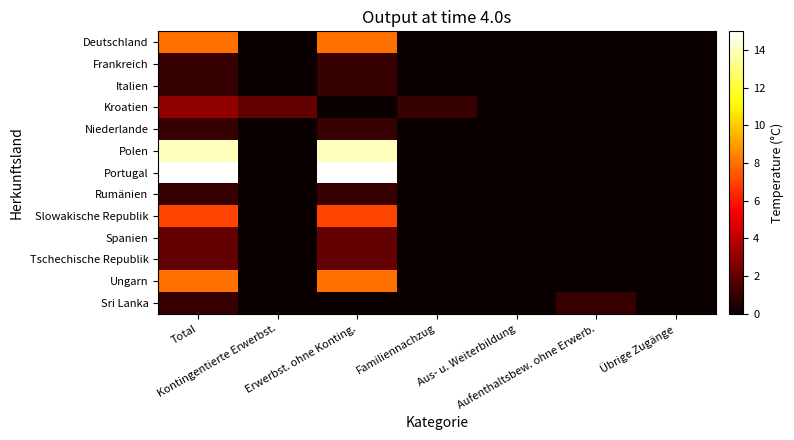

Reading left to right, transcribe all the data shown in this chart.

Deutschland: Total=8	Kontingentierte Erwerbst.=0	Erwerbst. ohne Konting.=8	Familiennachzug=0	Aus- u. Weiterbildung=0	Aufenthaltsbew. ohne Erwerb.=0	Übrige Zugänge=0
Frankreich: Total=1	Kontingentierte Erwerbst.=0	Erwerbst. ohne Konting.=1	Familiennachzug=0	Aus- u. Weiterbildung=0	Aufenthaltsbew. ohne Erwerb.=0	Übrige Zugänge=0
Italien: Total=1	Kontingentierte Erwerbst.=0	Erwerbst. ohne Konting.=1	Familiennachzug=0	Aus- u. Weiterbildung=0	Aufenthaltsbew. ohne Erwerb.=0	Übrige Zugänge=0
Kroatien: Total=3	Kontingentierte Erwerbst.=2	Erwerbst. ohne Konting.=0	Familiennachzug=1	Aus- u. Weiterbildung=0	Aufenthaltsbew. ohne Erwerb.=0	Übrige Zugänge=0
Niederlande: Total=1	Kontingentierte Erwerbst.=0	Erwerbst. ohne Konting.=1	Familiennachzug=0	Aus- u. Weiterbildung=0	Aufenthaltsbew. ohne Erwerb.=0	Übrige Zugänge=0
Polen: Total=14	Kontingentierte Erwerbst.=0	Erwerbst. ohne Konting.=14	Familiennachzug=0	Aus- u. Weiterbildung=0	Aufenthaltsbew. ohne Erwerb.=0	Übrige Zugänge=0
Portugal: Total=15	Kontingentierte Erwerbst.=0	Erwerbst. ohne Konting.=15	Familiennachzug=0	Aus- u. Weiterbildung=0	Aufenthaltsbew. ohne Erwerb.=0	Übrige Zugänge=0
Rumänien: Total=1	Kontingentierte Erwerbst.=0	Erwerbst. ohne Konting.=1	Familiennachzug=0	Aus- u. Weiterbildung=0	Aufenthaltsbew. ohne Erwerb.=0	Übrige Zugänge=0
Slowakische Republik: Total=7	Kontingentierte Erwerbst.=0	Erwerbst. ohne Konting.=7	Familiennachzug=0	Aus- u. Weiterbildung=0	Aufenthaltsbew. ohne Erwerb.=0	Übrige Zugänge=0
Spanien: Total=2	Kontingentierte Erwerbst.=0	Erwerbst. ohne Konting.=2	Familiennachzug=0	Aus- u. Weiterbildung=0	Aufenthaltsbew. ohne Erwerb.=0	Übrige Zugänge=0
Tschechische Republik: Total=2	Kontingentierte Erwerbst.=0	Erwerbst. ohne Konting.=2	Familiennachzug=0	Aus- u. Weiterbildung=0	Aufenthaltsbew. ohne Erwerb.=0	Übrige Zugänge=0
Ungarn: Total=8	Kontingentierte Erwerbst.=0	Erwerbst. ohne Konting.=8	Familiennachzug=0	Aus- u. Weiterbildung=0	Aufenthaltsbew. ohne Erwerb.=0	Übrige Zugänge=0
Sri Lanka: Total=1	Kontingentierte Erwerbst.=0	Erwerbst. ohne Konting.=0	Familiennachzug=0	Aus- u. Weiterbildung=0	Aufenthaltsbew. ohne Erwerb.=1	Übrige Zugänge=0